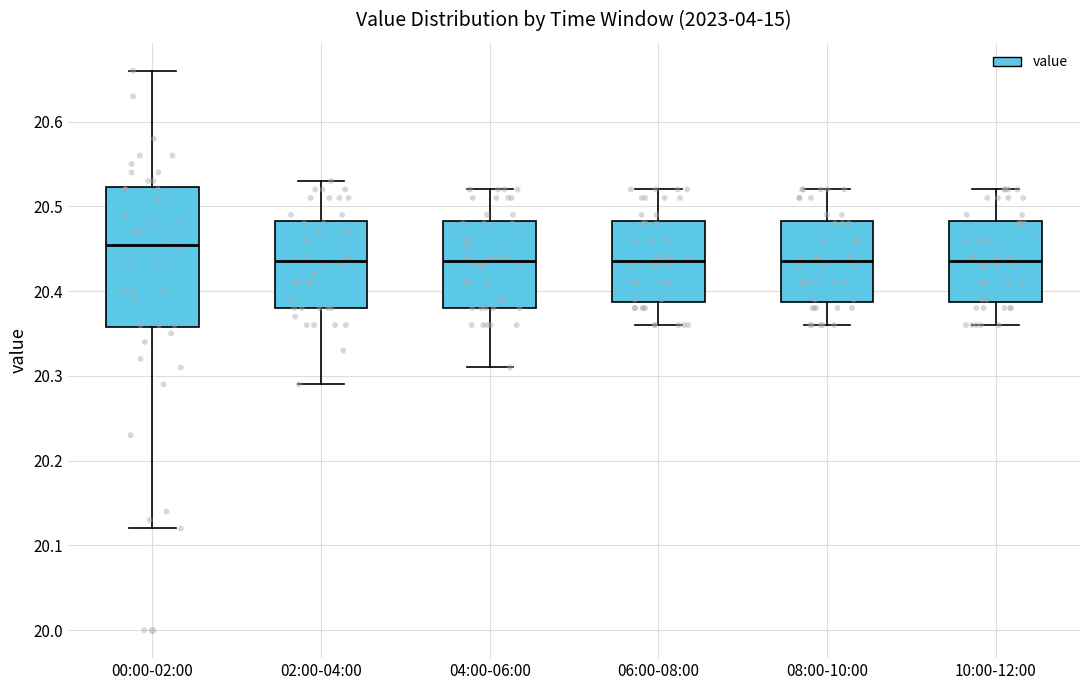

Reading left to right, transcribe this box plot: for each box, give where its median line is, the range the box spans, and where its two whiskers end, as read against the y-axis. The values are not printed on the chart, so give them approximately, as read against the axis.

00:00-02:00: median 20.46, box 20.36 to 20.52, whiskers 20.12 to 20.66
02:00-04:00: median 20.44, box 20.38 to 20.48, whiskers 20.29 to 20.53
04:00-06:00: median 20.44, box 20.38 to 20.48, whiskers 20.31 to 20.52
06:00-08:00: median 20.44, box 20.39 to 20.48, whiskers 20.36 to 20.52
08:00-10:00: median 20.44, box 20.39 to 20.48, whiskers 20.36 to 20.52
10:00-12:00: median 20.44, box 20.39 to 20.48, whiskers 20.36 to 20.52